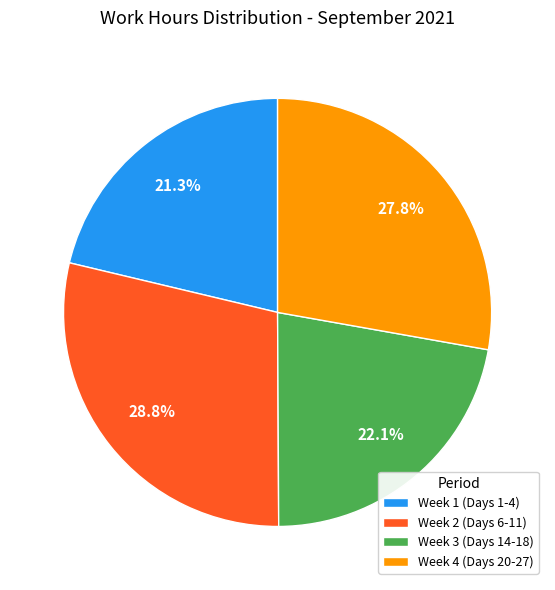

Which category has the biggest portion of the pie?

Week 2 (Days 6-11)